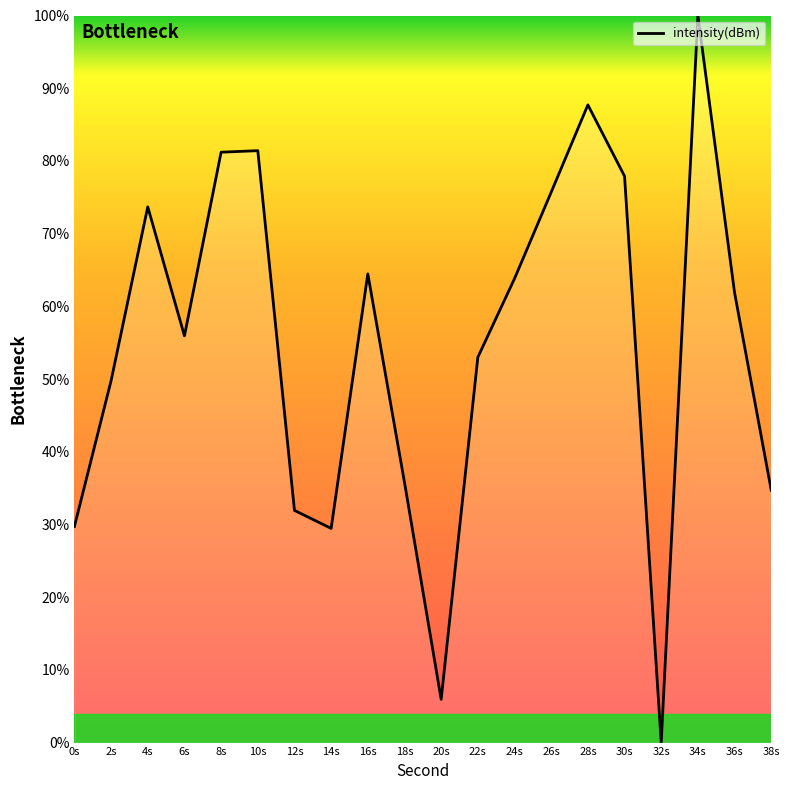

What value does the data have at 16s?

64.5